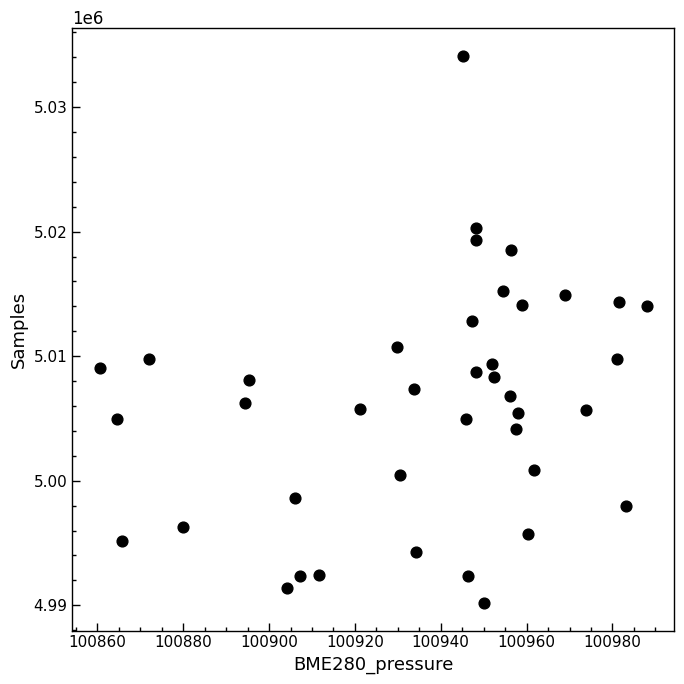

What is the range of Y values (max minus min)?

43971